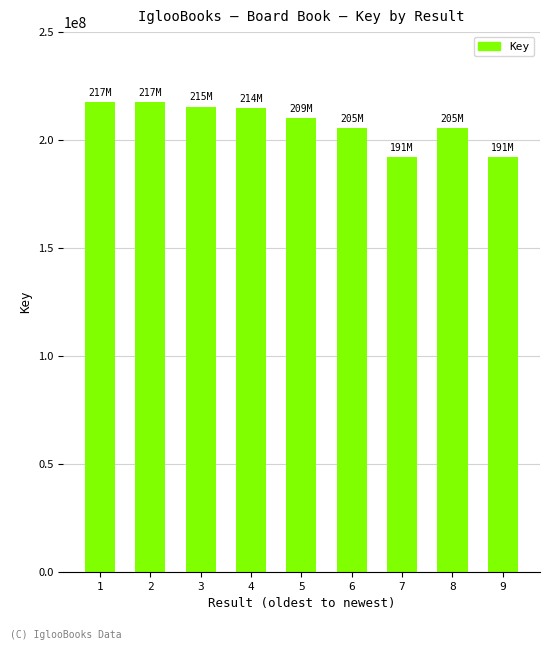

What is the minimum value shown in the chart?

191832875